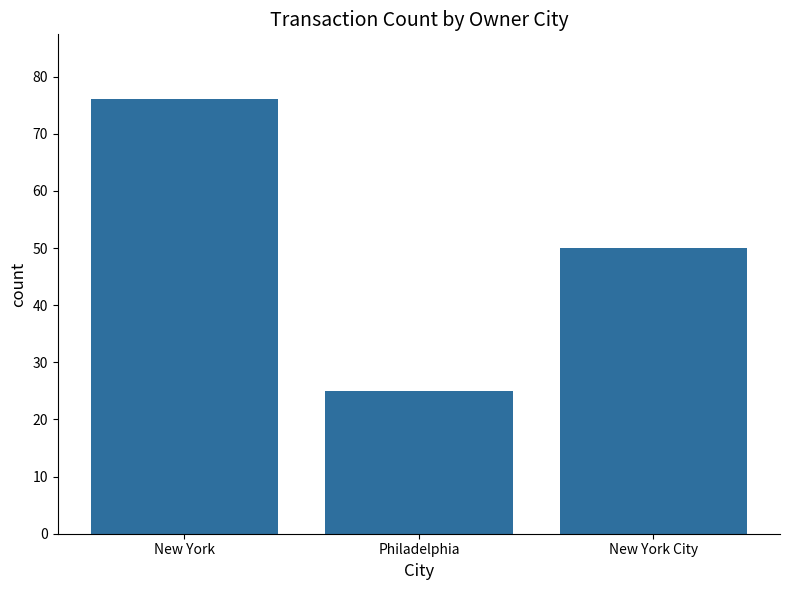

How many bars are there in total?

3